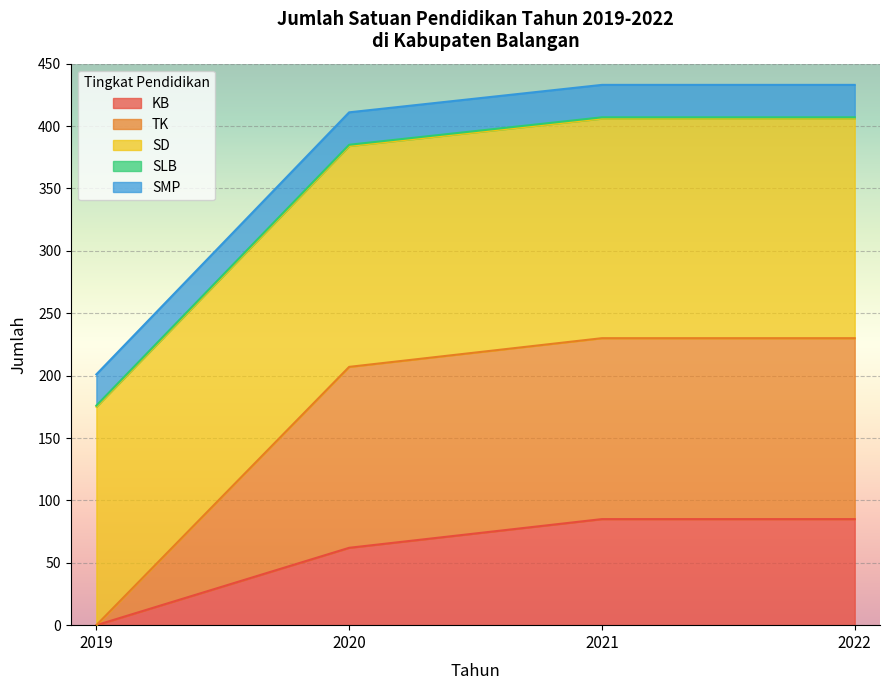

True or false: KB and TK intersect in this chart.

False